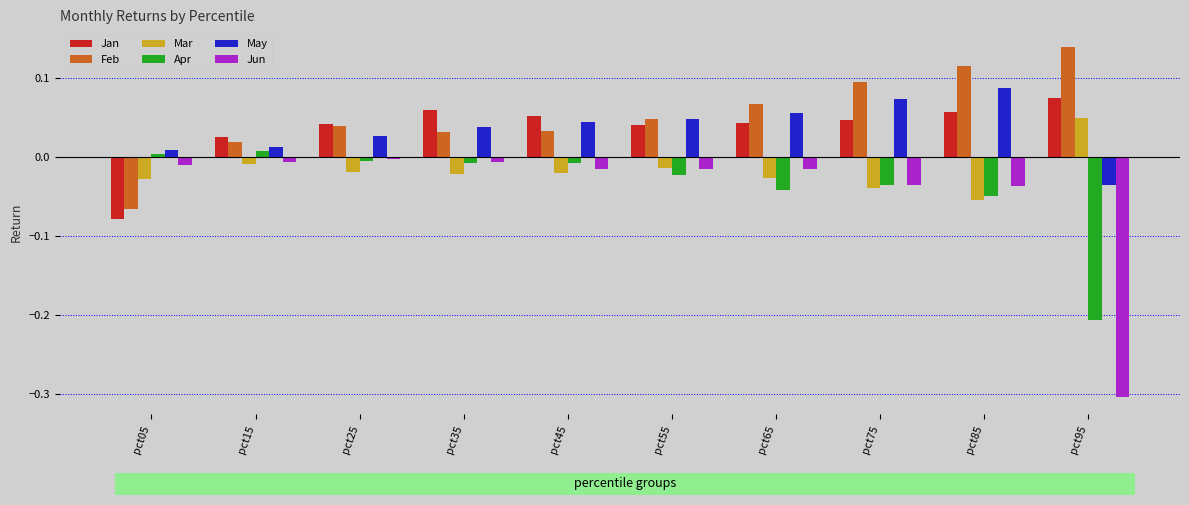

What is the sum of all Apr values?

-0.4